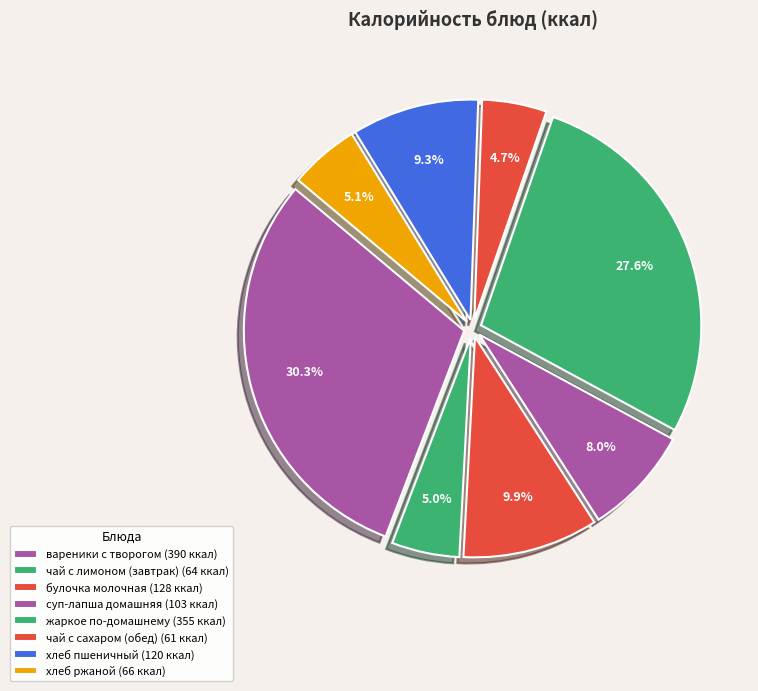

Combined, do хлеб пшеничный and вареники с творогом account for over 50%?

No